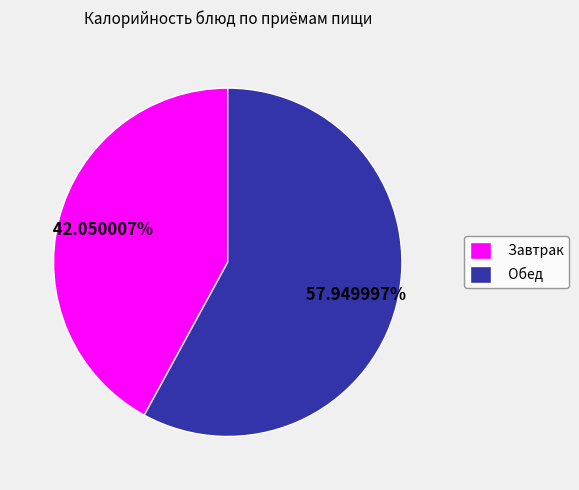

How many slices are in this pie chart?

2